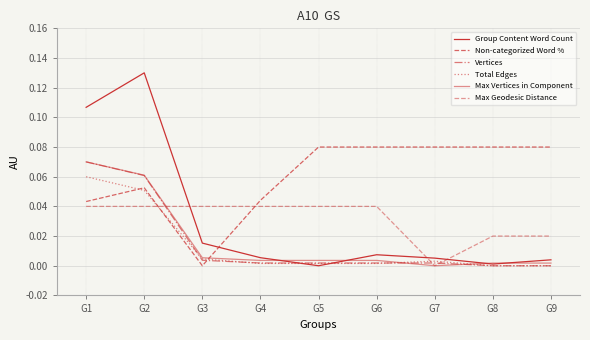

Which label corresponds to the smallest value in the chart?

G5